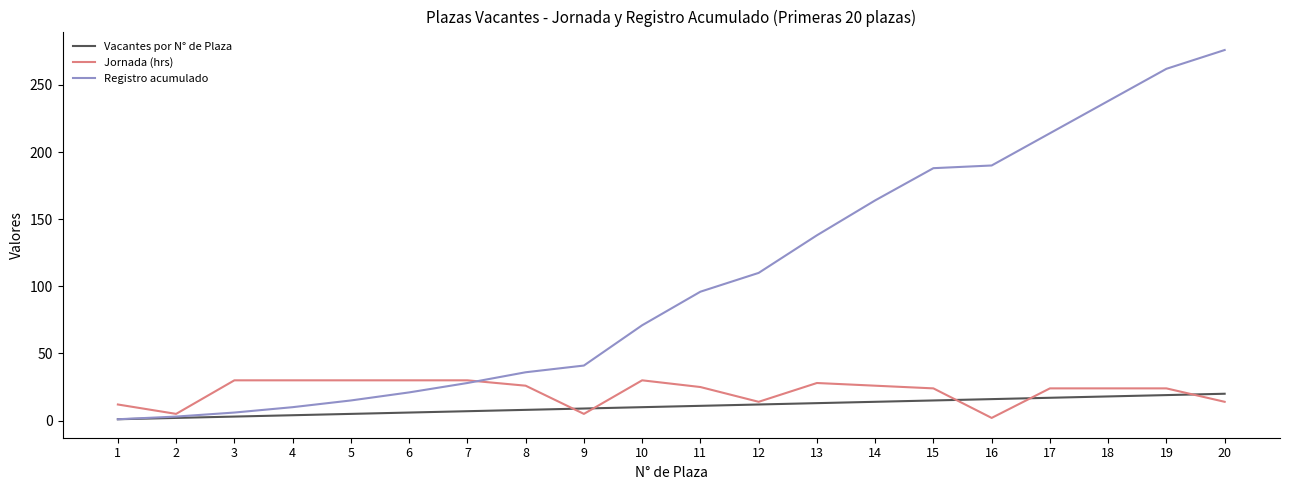

True or false: Jornada (hrs) has a value of 47 at 10.

False